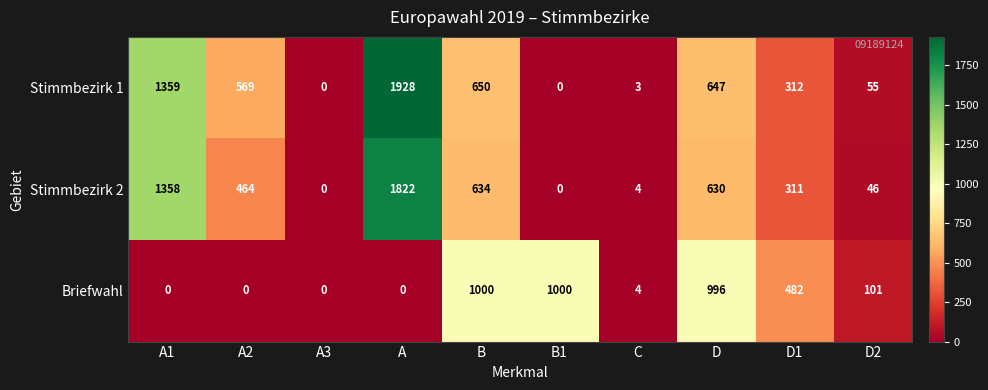

How many data points does each series have?

10